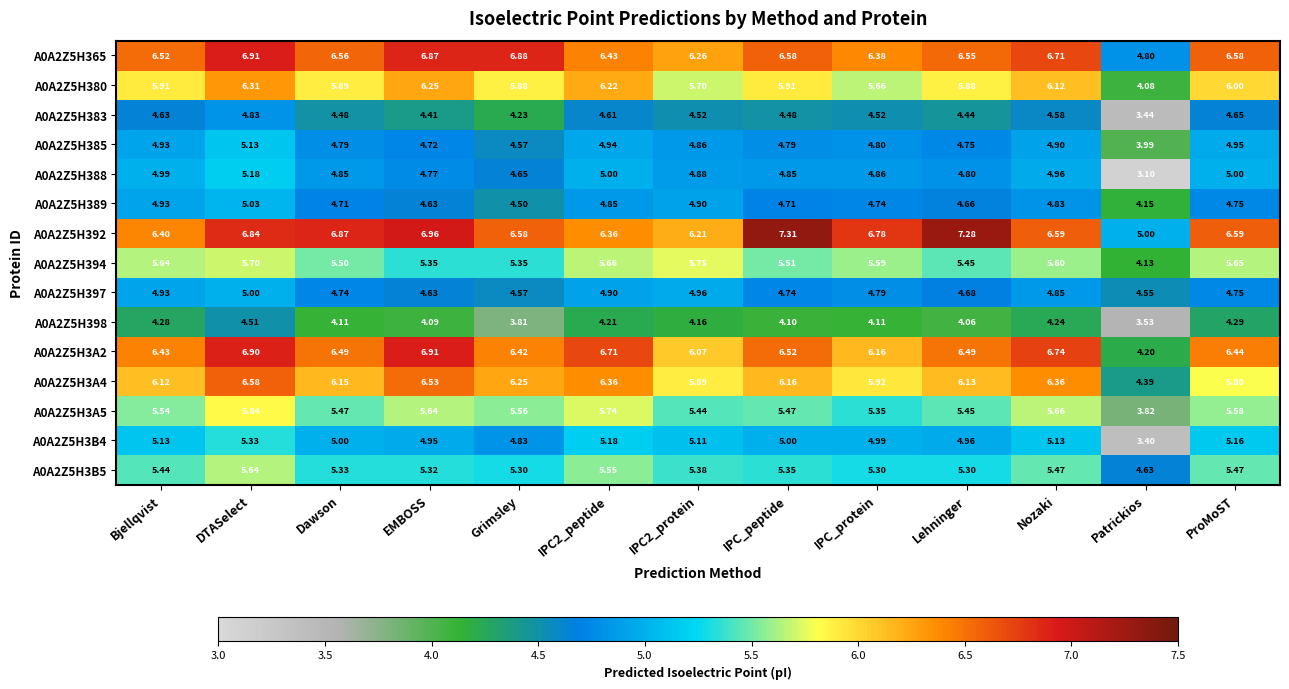

Which category has the highest value across all series?

IPC_peptide